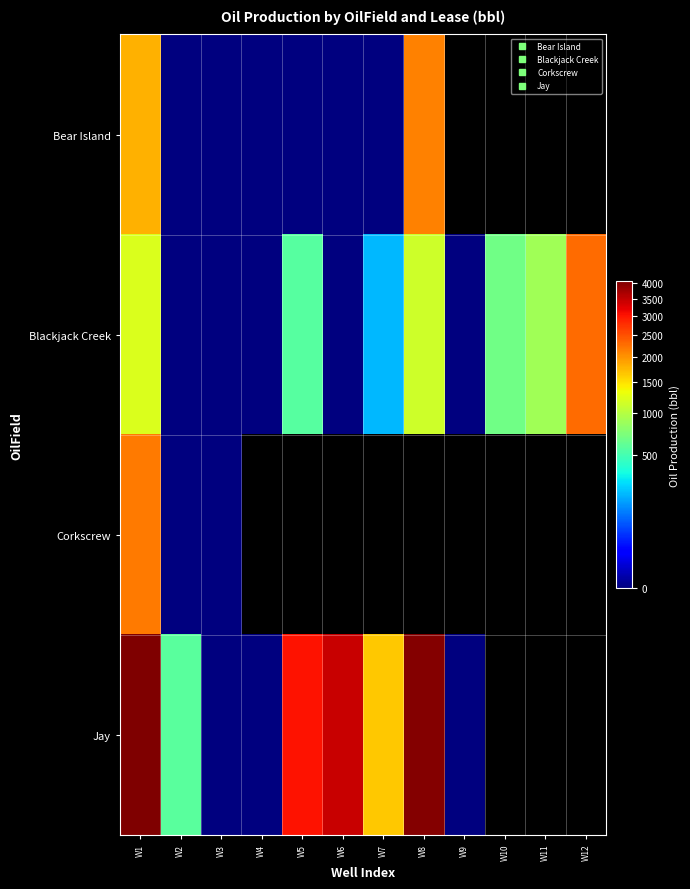

How many data points in Blackjack Creek are less than 564?

6